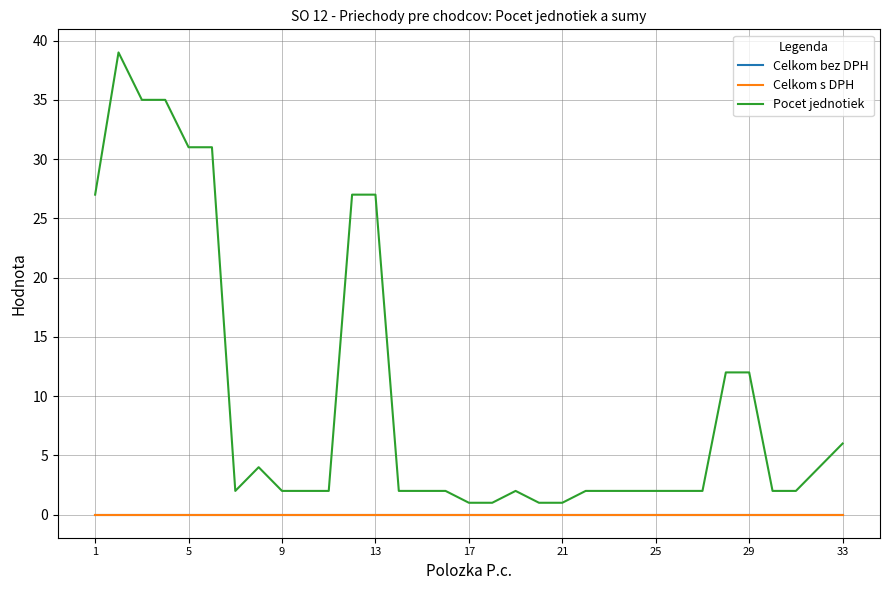

True or false: Celkom s DPH and Pocet jednotiek intersect in this chart.

False